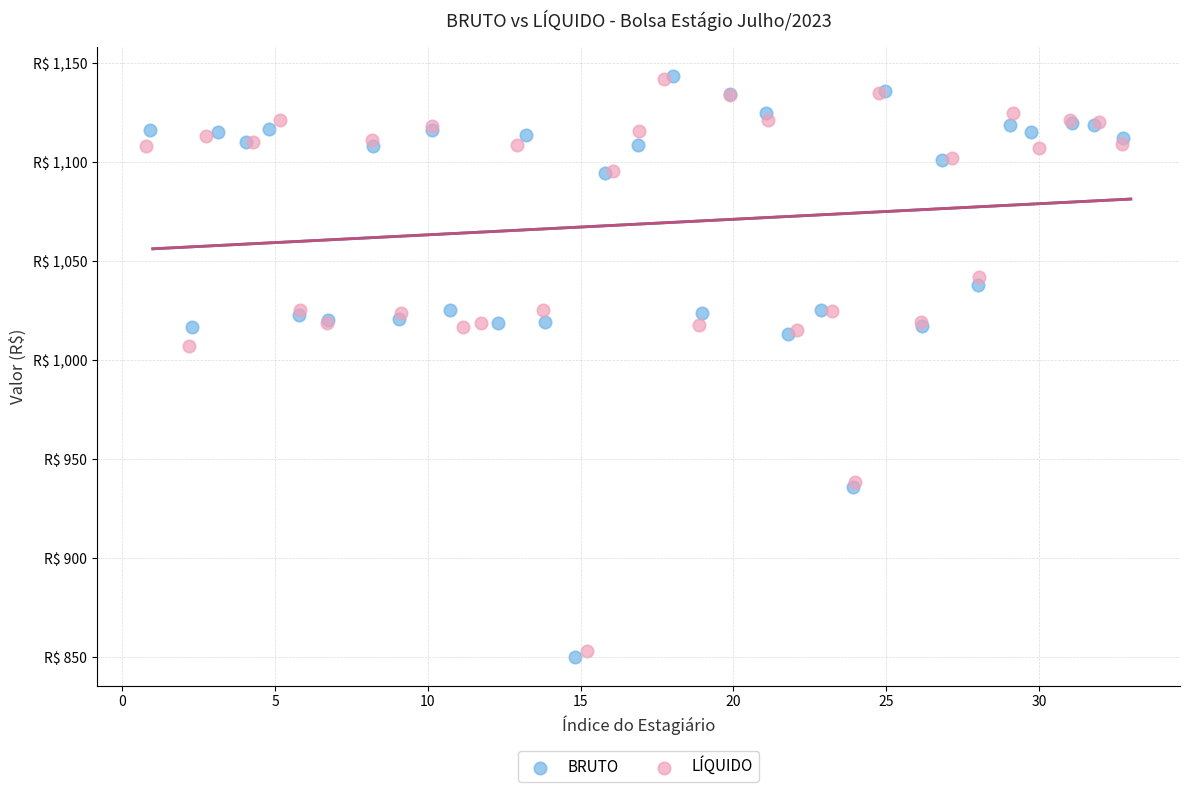

Which series has the widest spread of Y values?

BRUTO